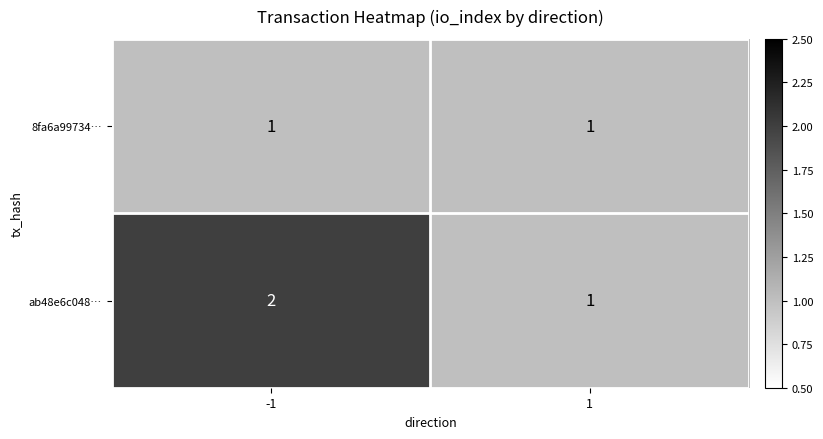

List the series in order of their peak value, lowest first.

8fa6a99734…, ab48e6c048…